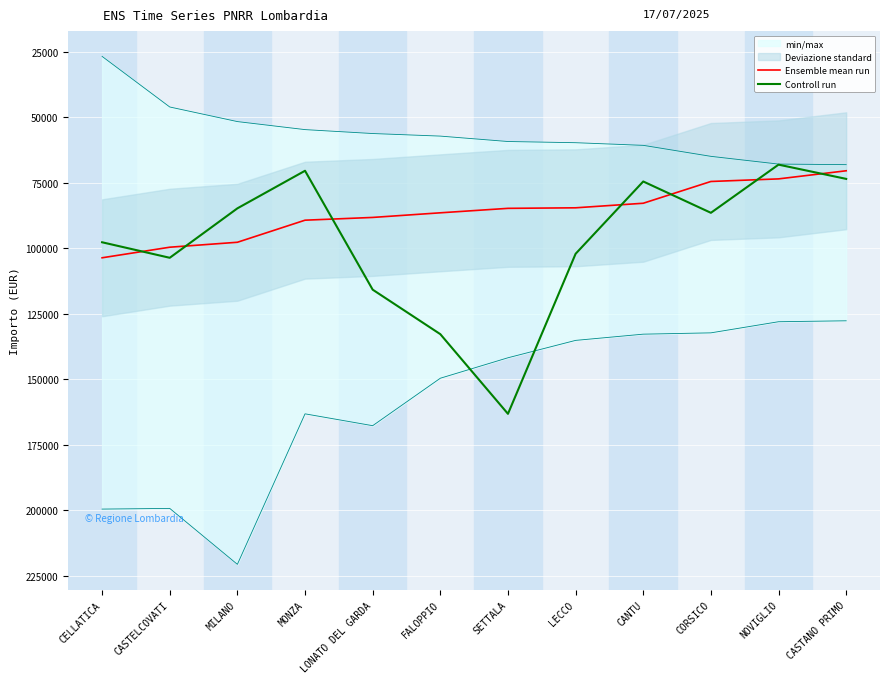

What is the difference between the maximum and second lowest values in the Ensemble mean run series?

30123.8